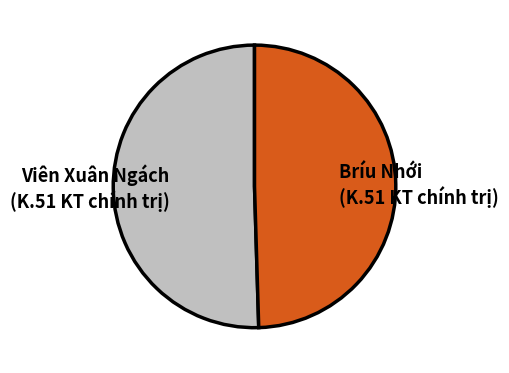

What is the largest slice in the pie chart?

Viên Xuân Ngách (K.51 KT chính trị)